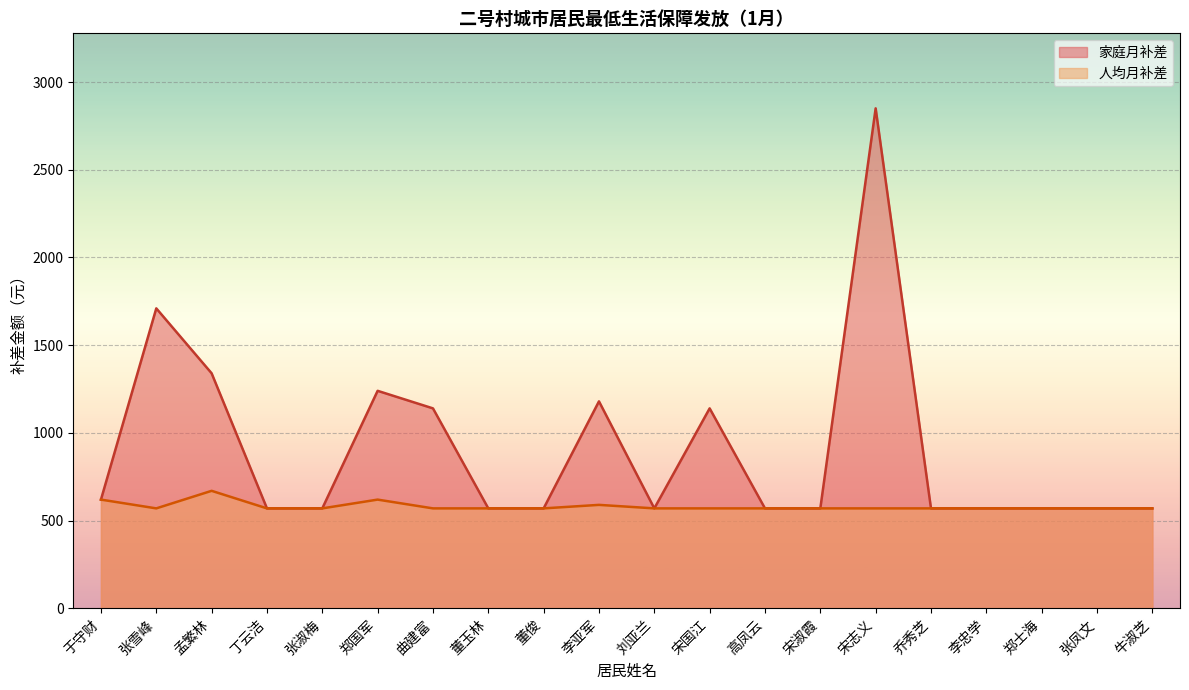

Reading right to left, what are all the values shown in this chart?

家庭月补差: 570	570	570	570	570	2850	570	570	1140	570	1180	570	570	1140	1240	570	570	1340	1710	620
人均月补差: 570	570	570	570	570	570	570	570	570	570	590	570	570	570	620	570	570	670	570	620